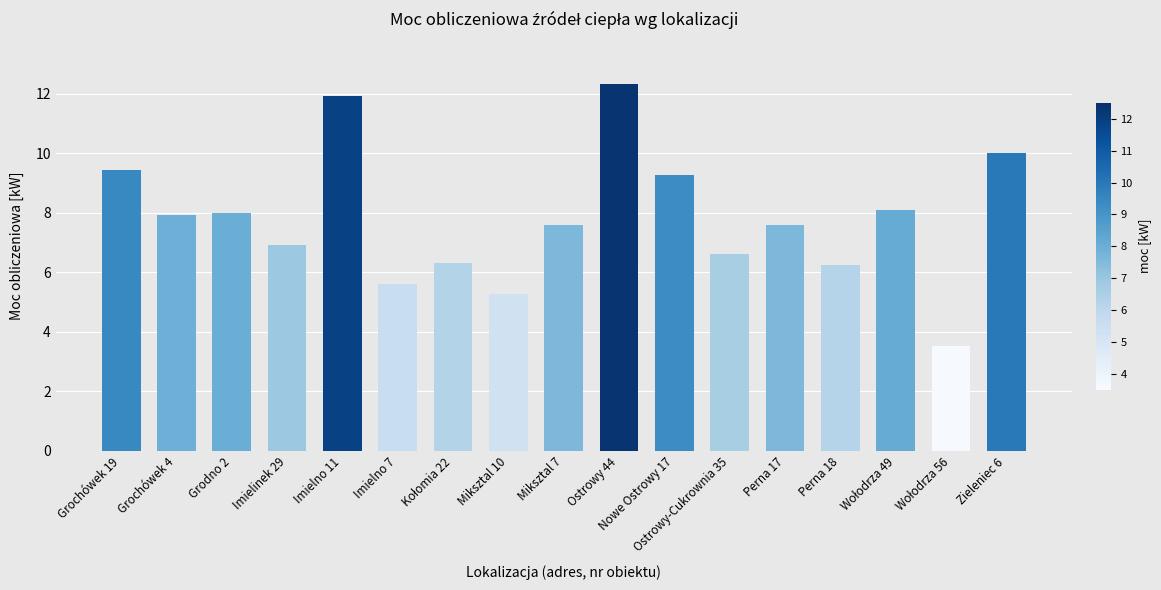

What is the difference between the second highest and minimum values?

8.4